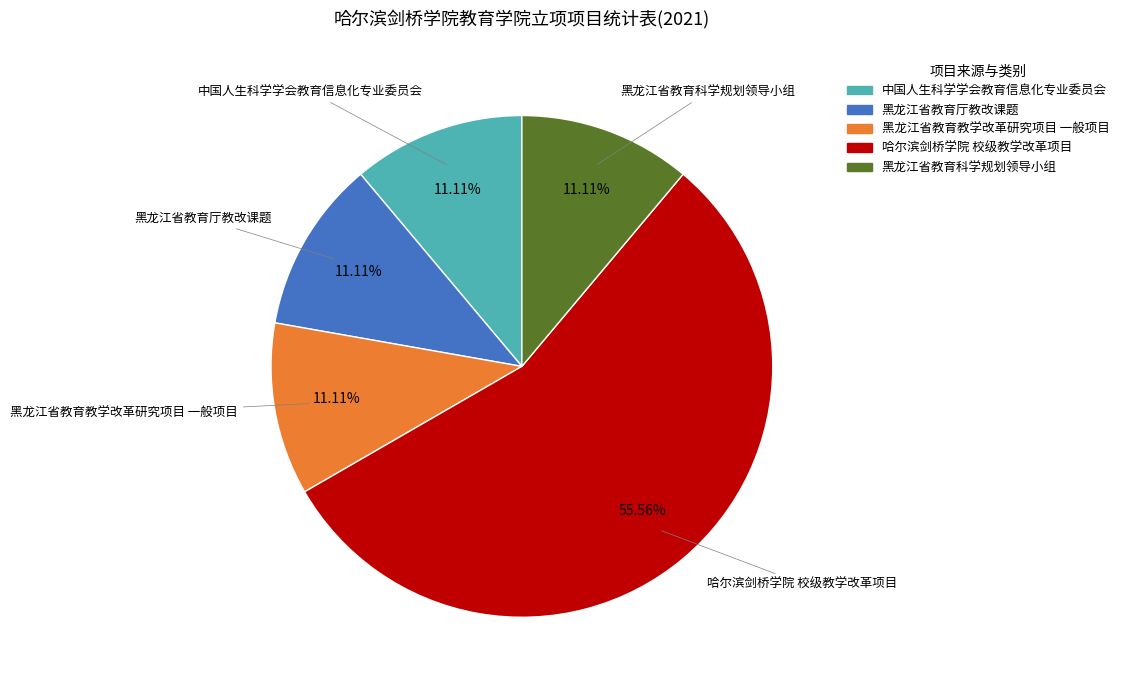

True or false: 黑龙江省教育厅教改课题 accounts for 11% of the total.

True